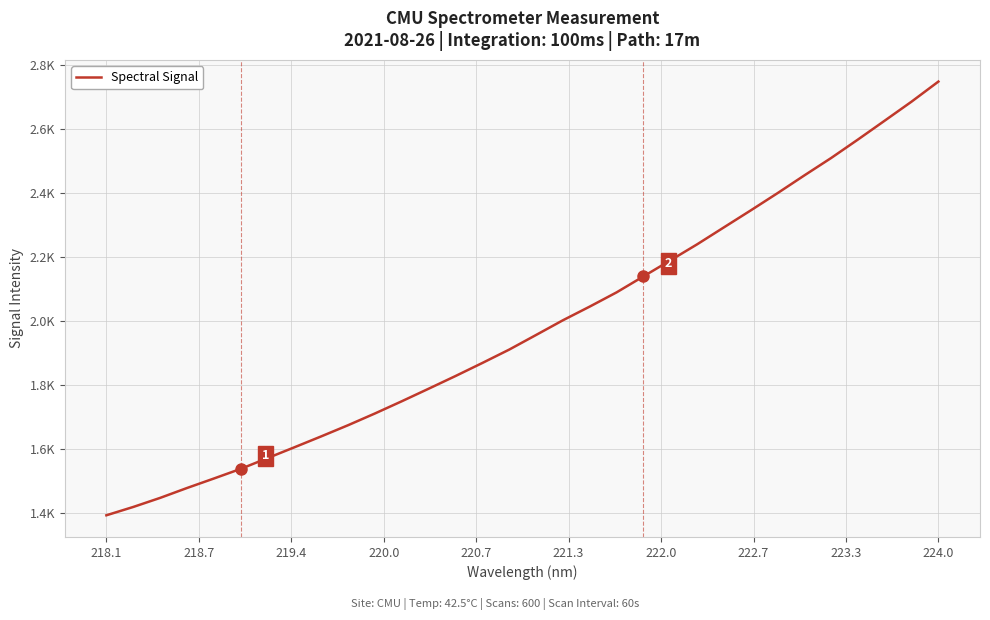

Is this an area chart (filled region under the line)?

No